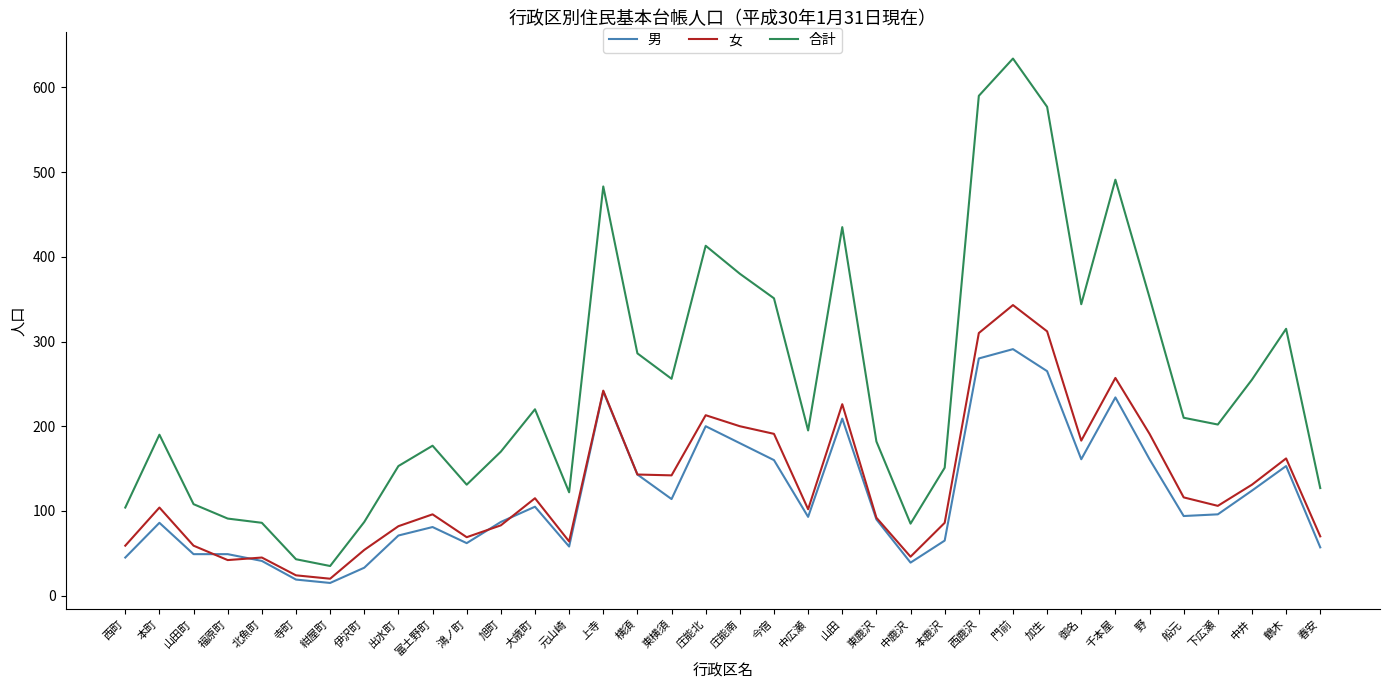

At which label does 合計 first exceed 202?

大歳町